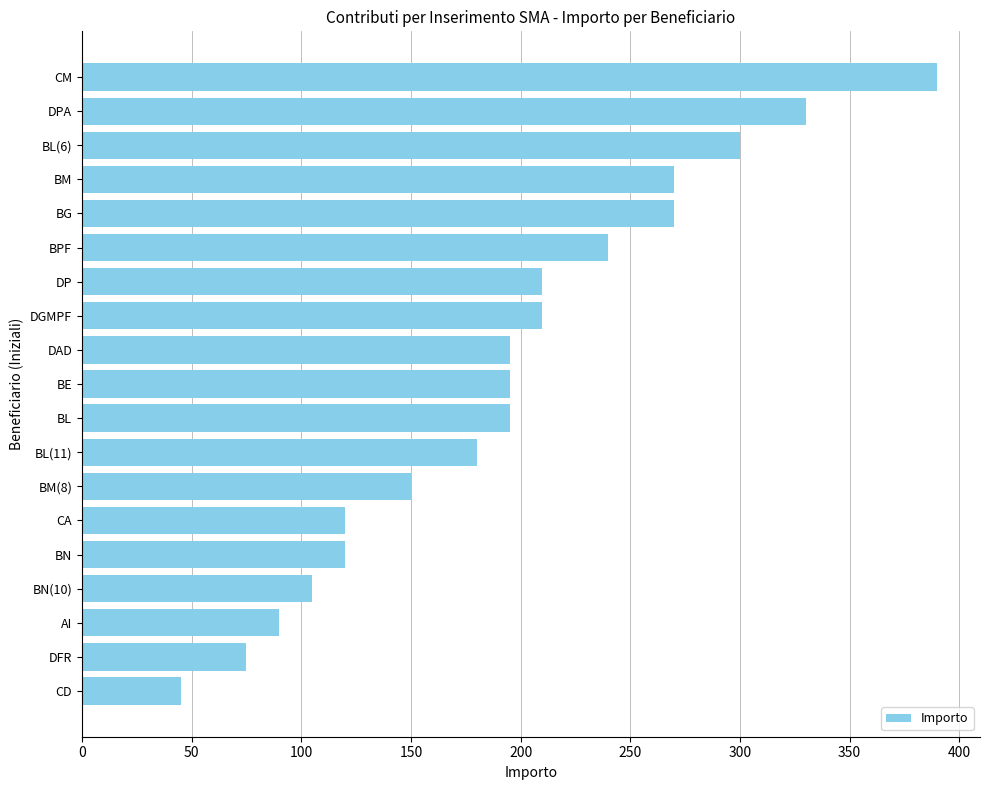

What is the difference between the maximum and minimum values?

345